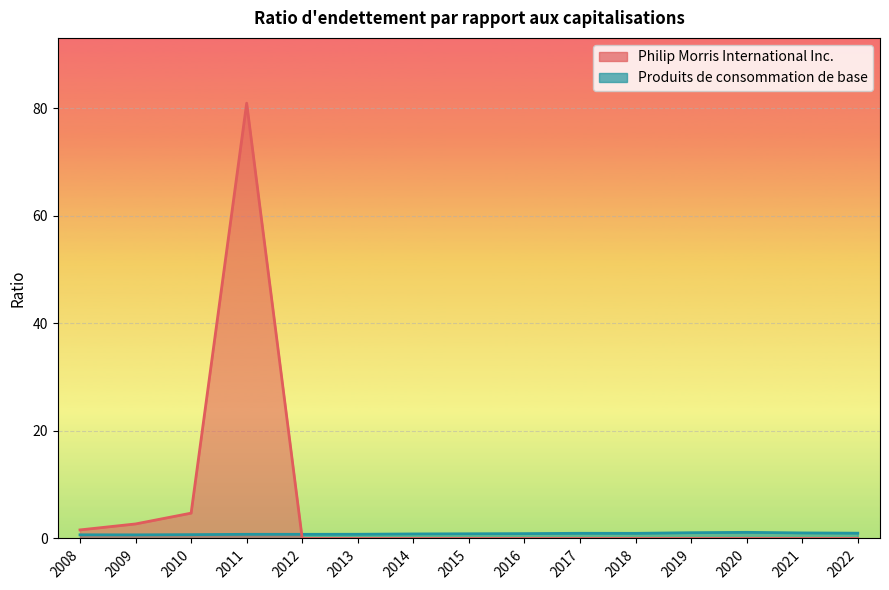

Between 2013 and 2016, which series saw the biggest shift?

Produits de consommation de base